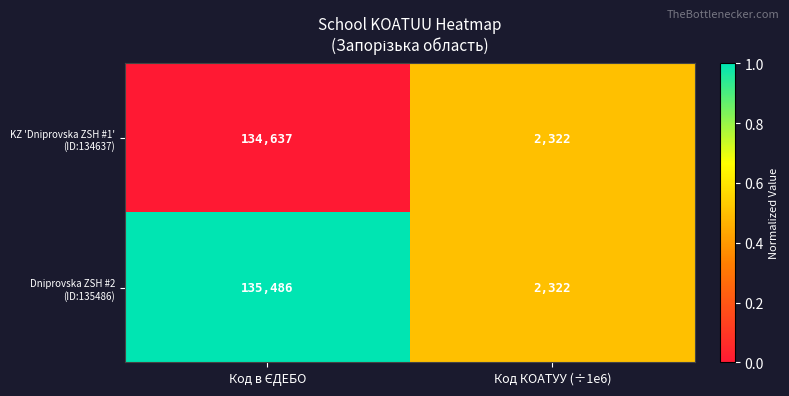

Which label corresponds to the smallest value in the chart?

Код КОАТУУ (÷1e6)